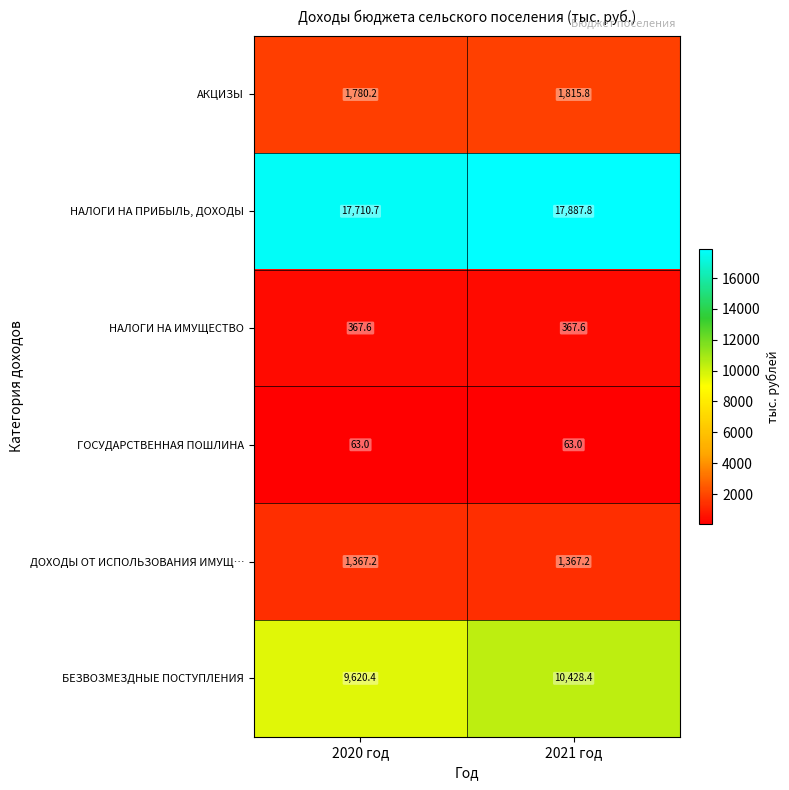

What is the approximate value of НАЛОГИ НА ПРИБЫЛЬ, ДОХОДЫ at 2020 год?

17710.7